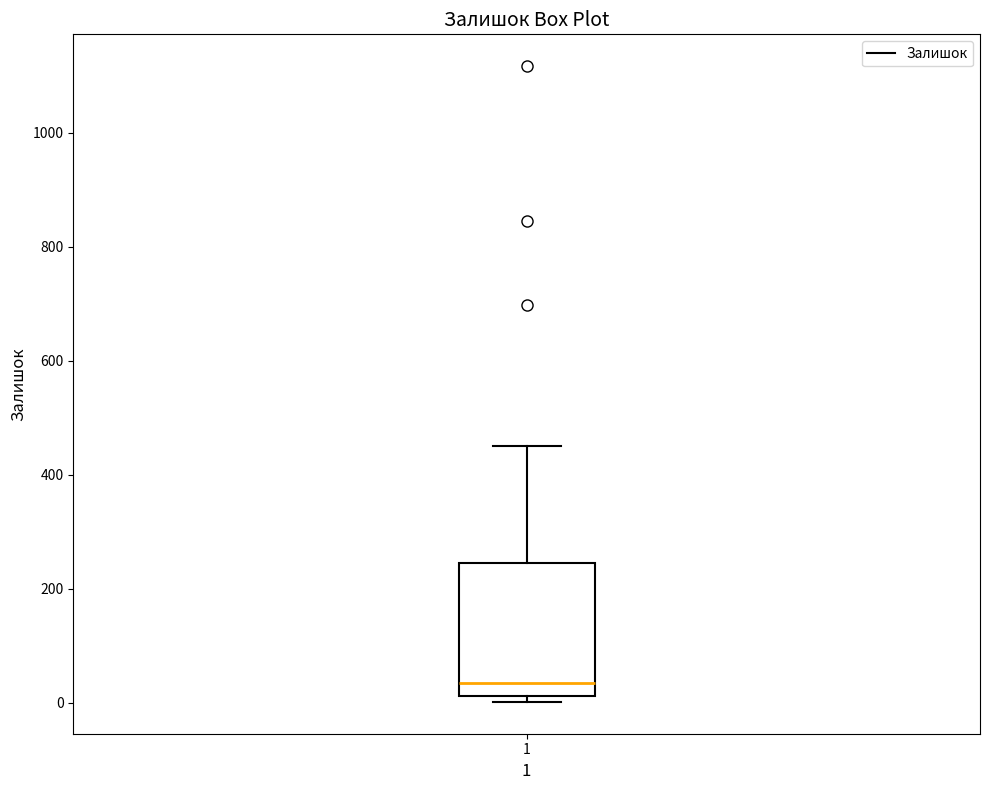

Transcribe this box plot: give where the median line is, the range the box spans, and where the two whiskers end, as read against the y-axis. The values are not printed on the chart, so give them approximately, as read against the axis.

median 40, box 20 to 240, whiskers 0 to 460